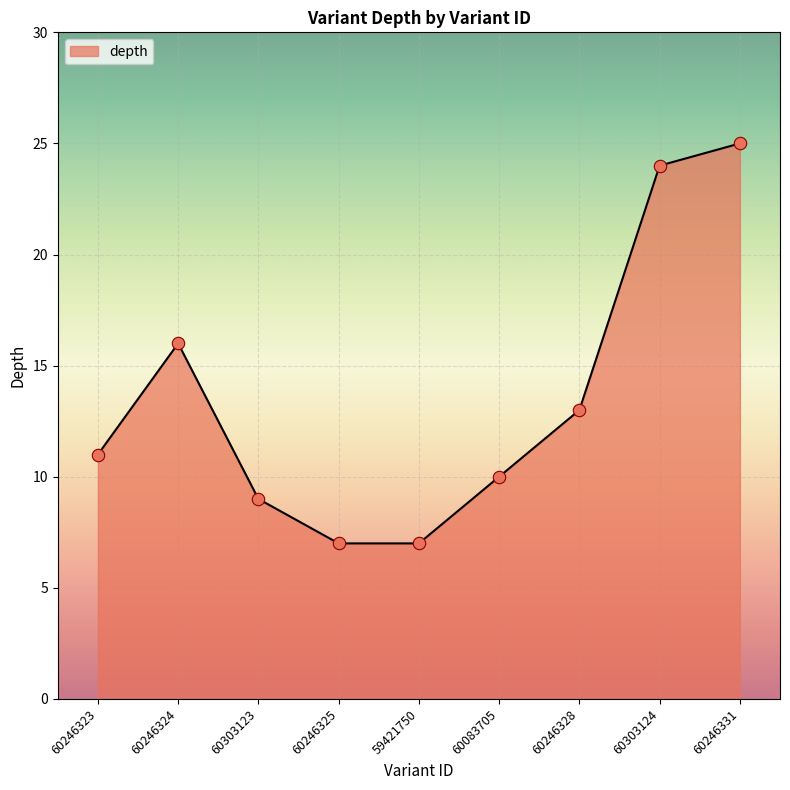

What is the change in value from 60246325 to 60303124?

+17